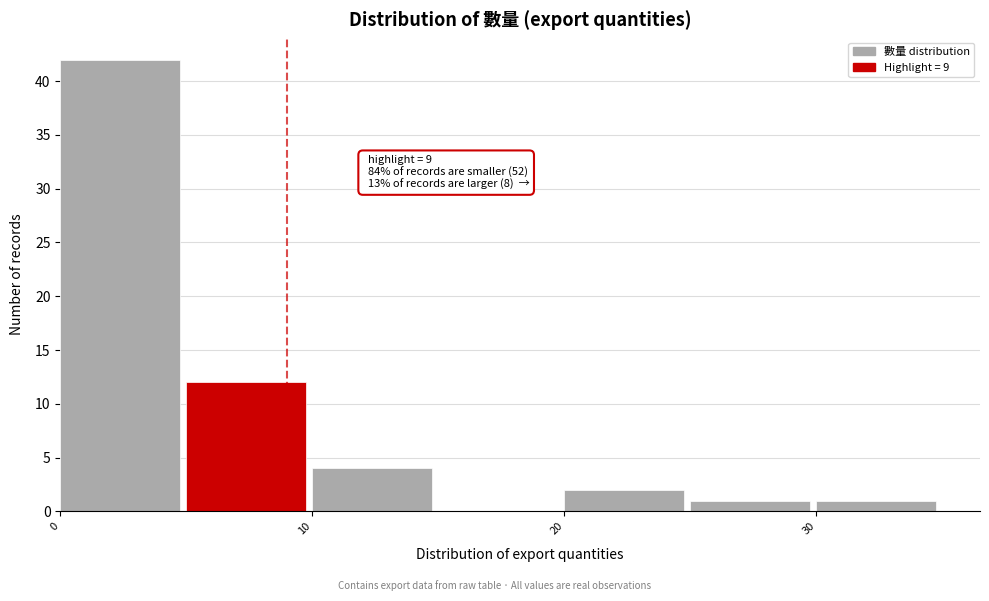

Over which range of the x-axis is the bar tallest?

0 to 5